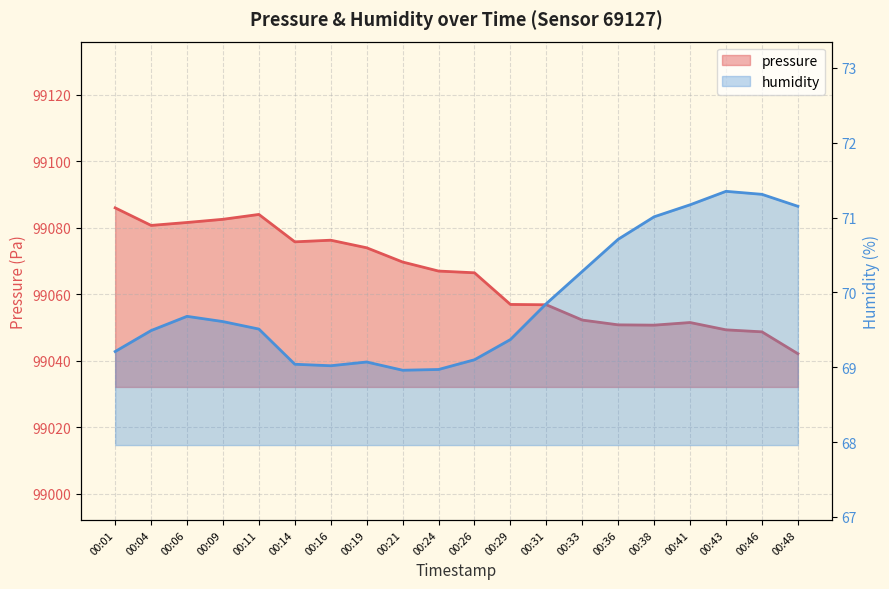

Does the chart display data point markers on the line(s)?

No